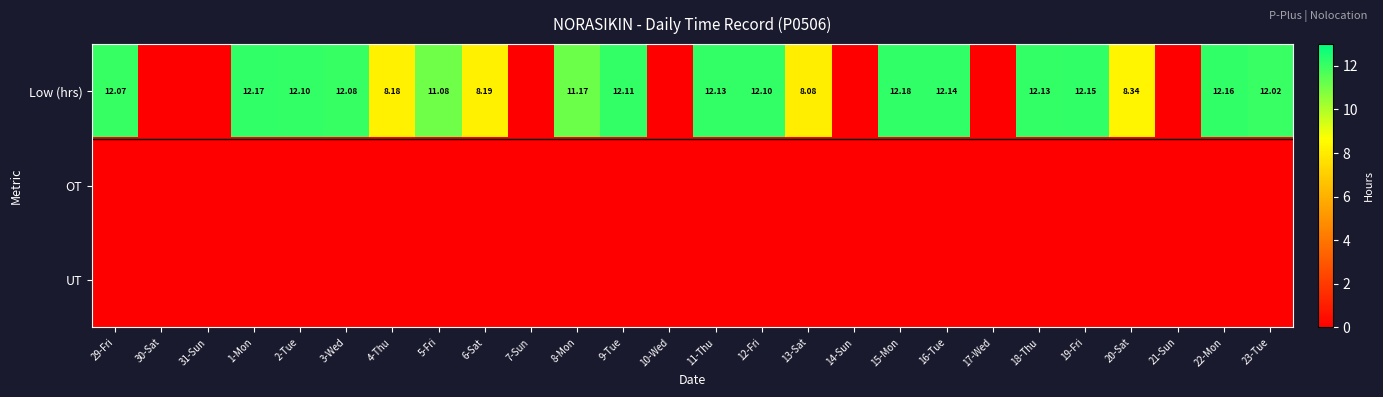

What is the difference between the Low (hrs) values at 9-Tue and 15-Mon?

0.1